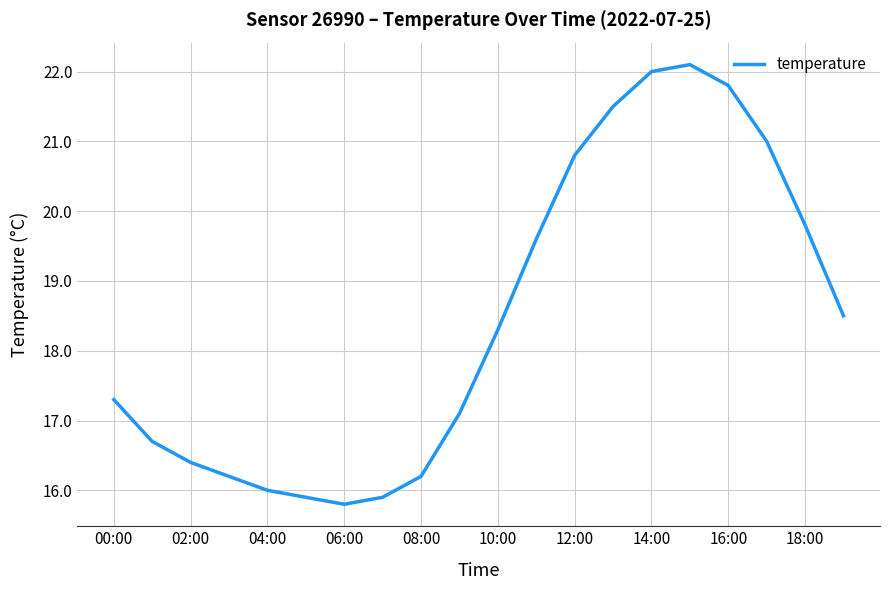

What is the greatest value displayed?

22.1